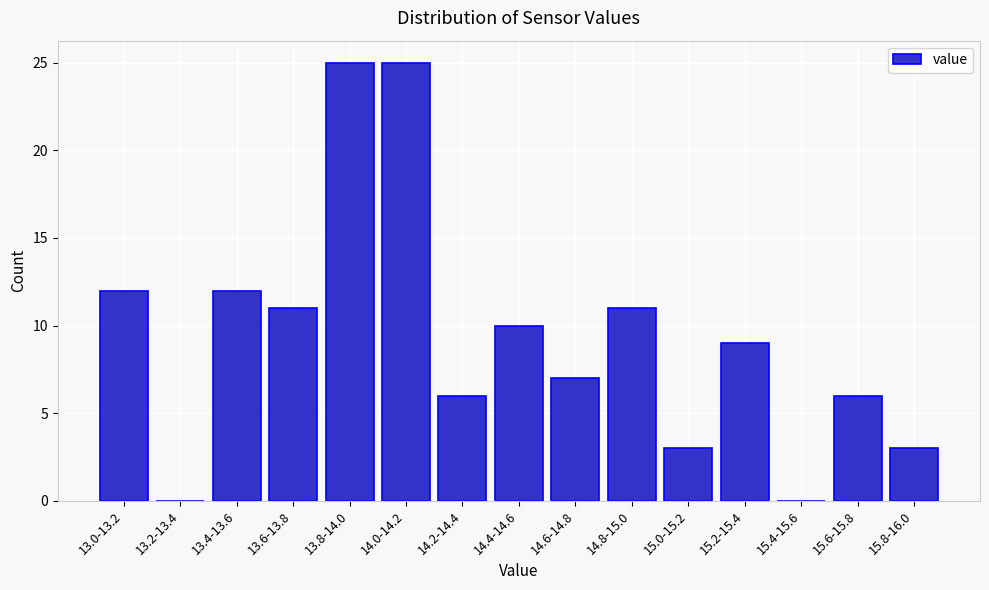

Reading left to right, extract all data points from this chart.

13.0-13.2=12	13.2-13.4=0	13.4-13.6=12	13.6-13.8=11	13.8-14.0=25	14.0-14.2=25	14.2-14.4=6	14.4-14.6=10	14.6-14.8=7	14.8-15.0=11	15.0-15.2=3	15.2-15.4=9	15.4-15.6=0	15.6-15.8=6	15.8-16.0=3